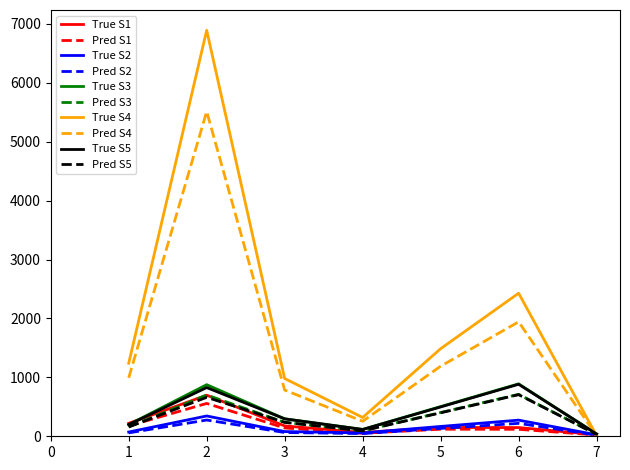

What is the total value across all series at 5?

5050.8